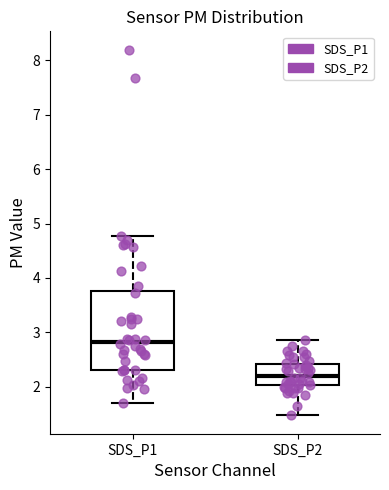

Which box has the highest median line?

SDS_P1